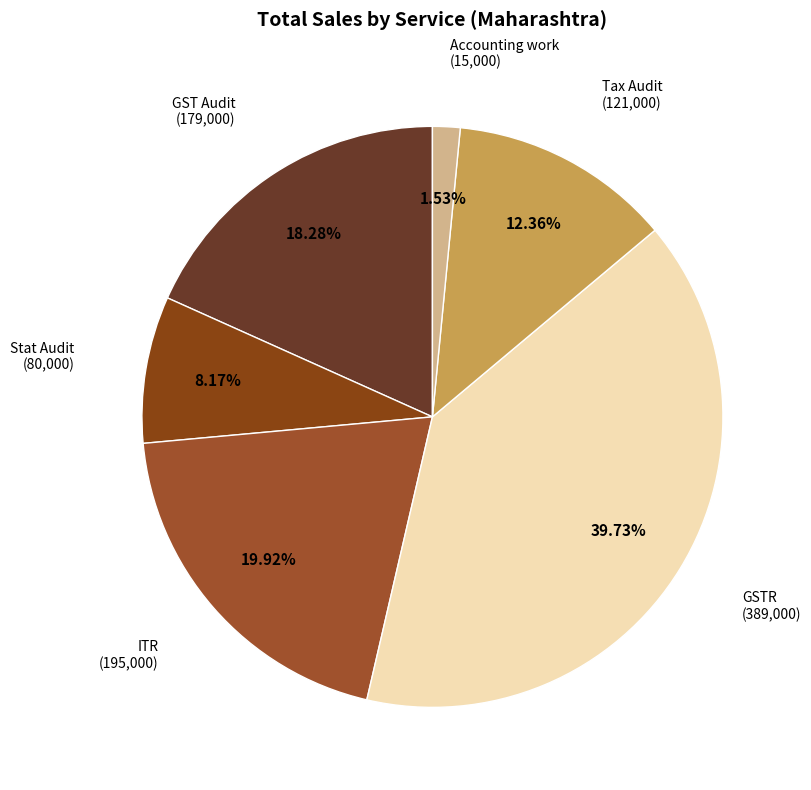

Combined, what portion of the pie is Stat Audit and GST Audit?

26.5%